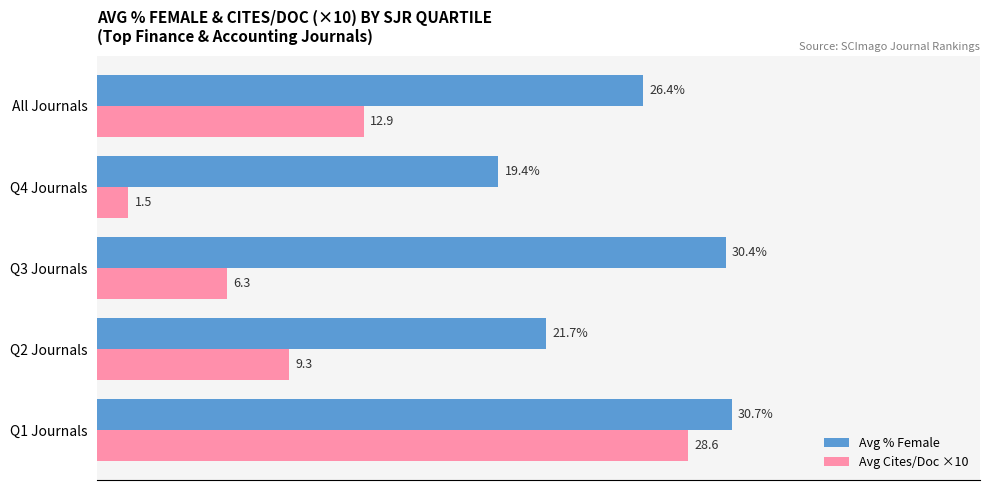

Which series has the largest range (max minus min)?

Avg Cites/Doc ×10